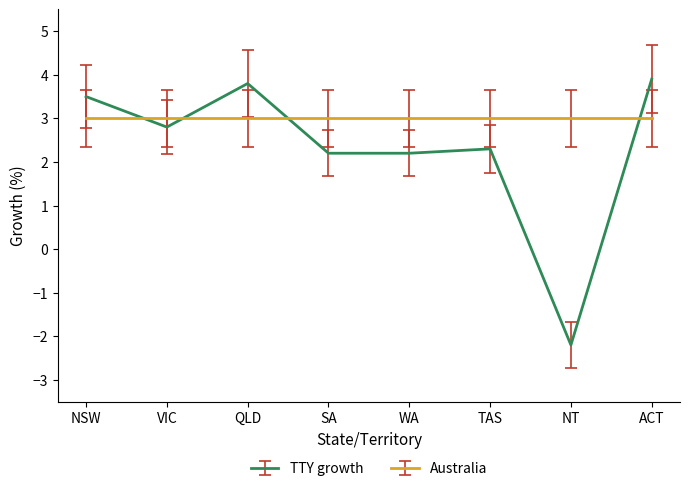

Is it true that Australia equals 3.0 at SA?

True